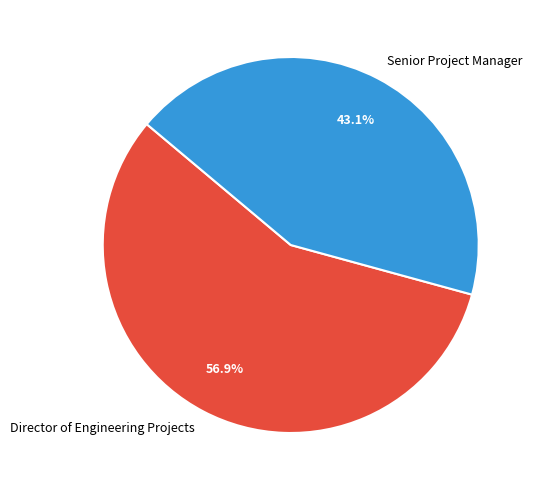

Does Senior Project Manager account for over 50% of the chart?

No